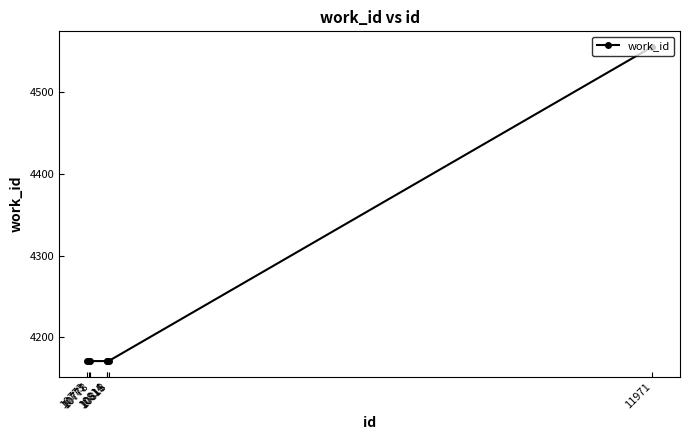

Reading left to right, transcribe all the data shown in this chart.

10773=4171	10777=4171	10778=4171	10814=4171	10815=4171	10818=4171	11971=4555